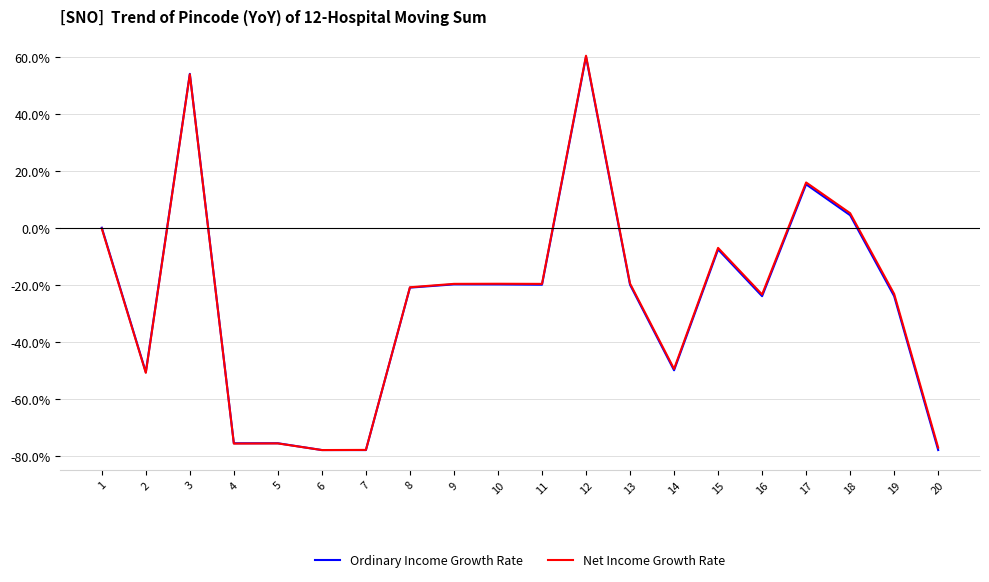

At which category does Ordinary Income Growth Rate reach its first local valley?

2